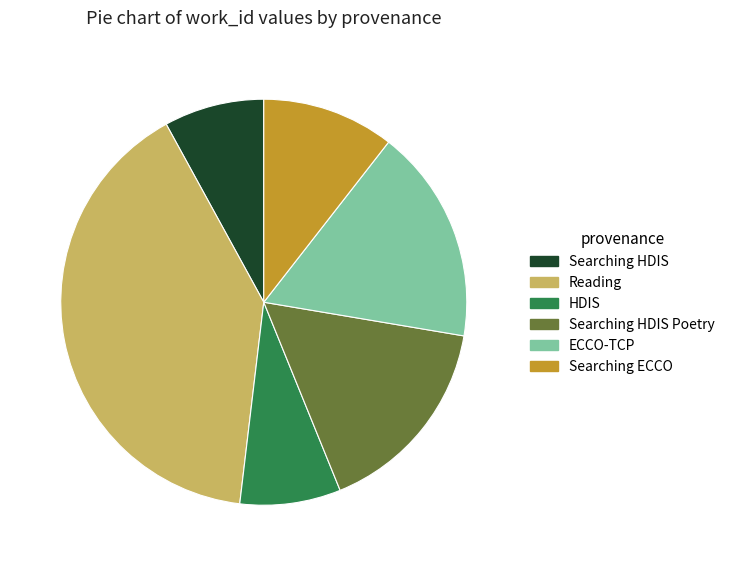

Approximately how many times larger is the value at ECCO-TCP compared to Searching HDIS?

2.1